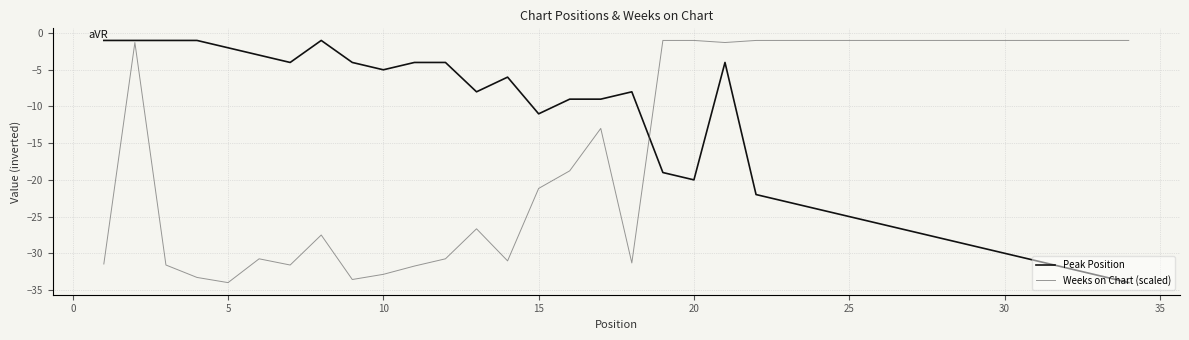

What is the maximum value shown in the chart?

-1.0